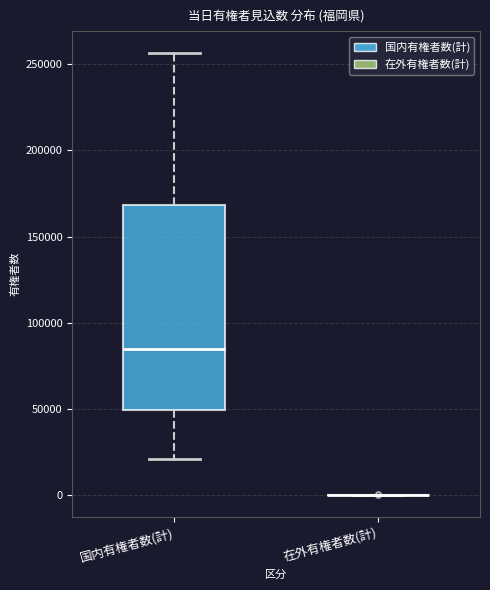

Where is the lower edge of the box for 国内有権者数(計) on the y-axis? The values are not printed on the chart, so give them approximately, as read against the axis.

50000